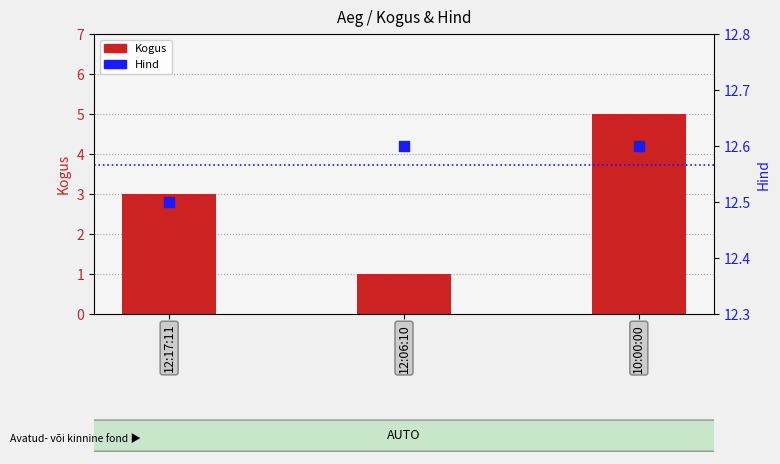

At how many categories does at least one series exceed 8?

3